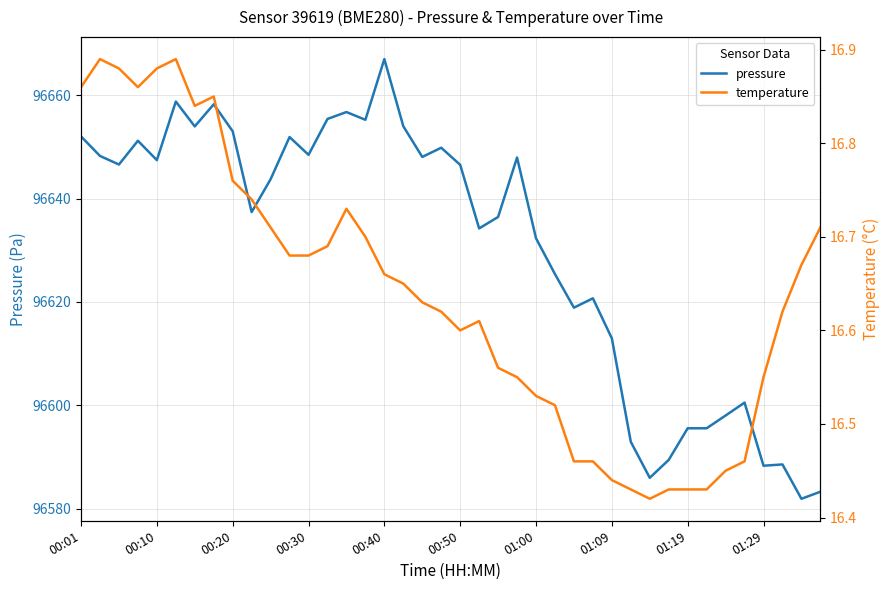

What is the lowest value of the pressure series?

96581.9